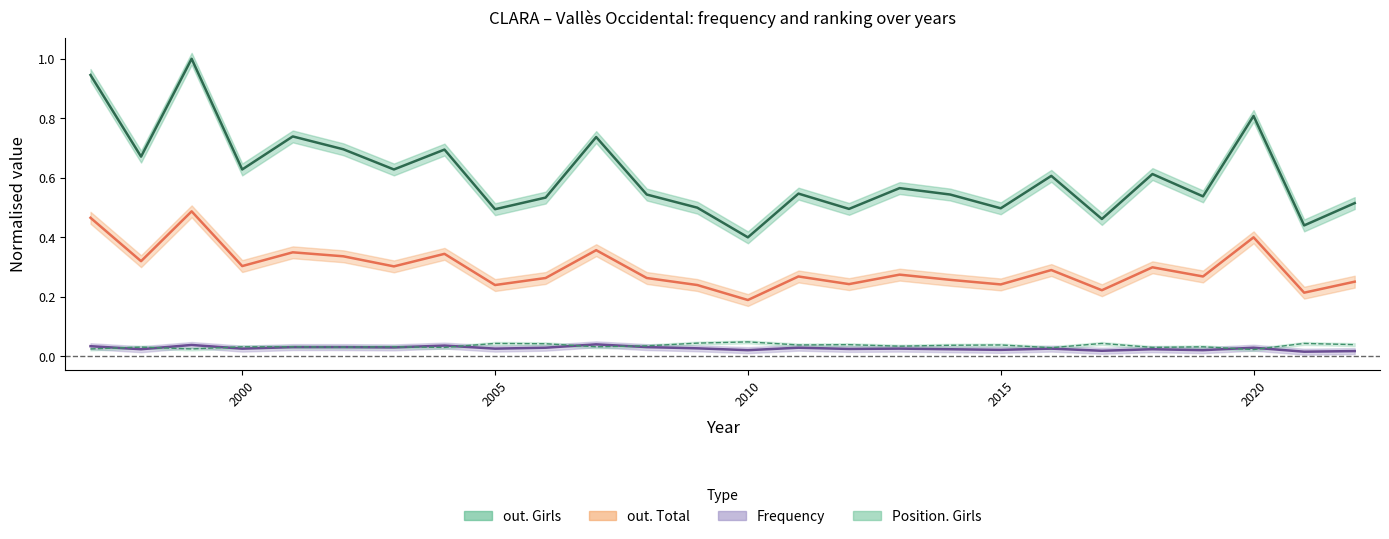

True or false: out. Total and Frequency intersect in this chart.

False